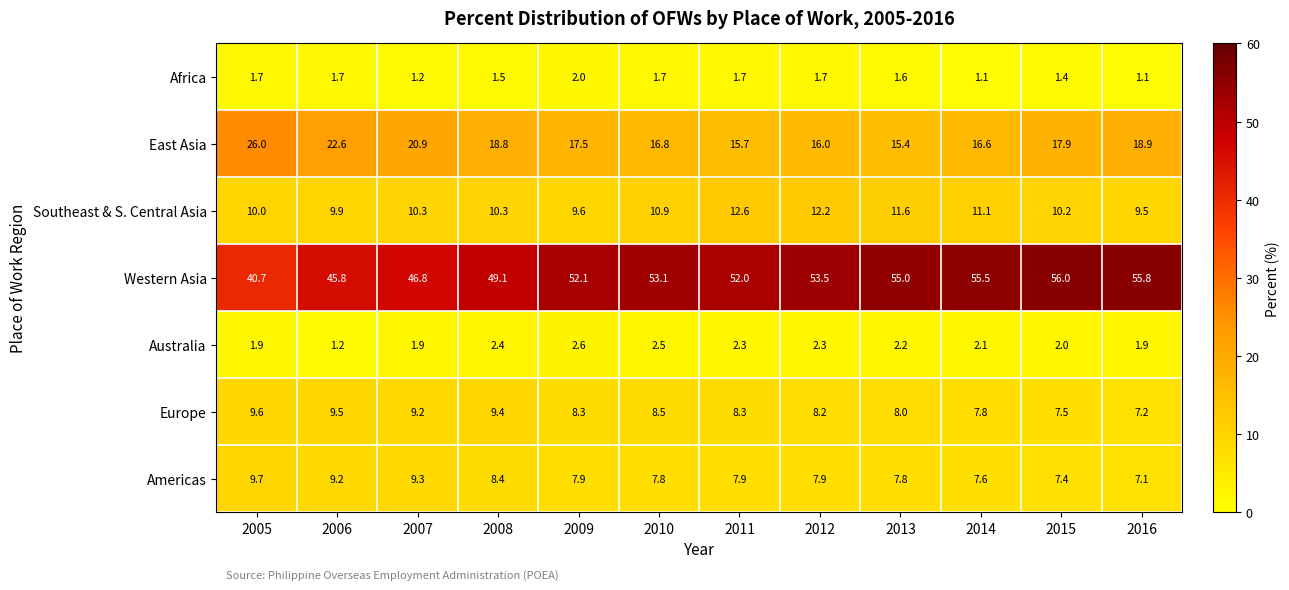

Rank the series at 2015 from highest to lowest value.

Western Asia, East Asia, Southeast & S. Central Asia, Europe, Americas, Australia, Africa